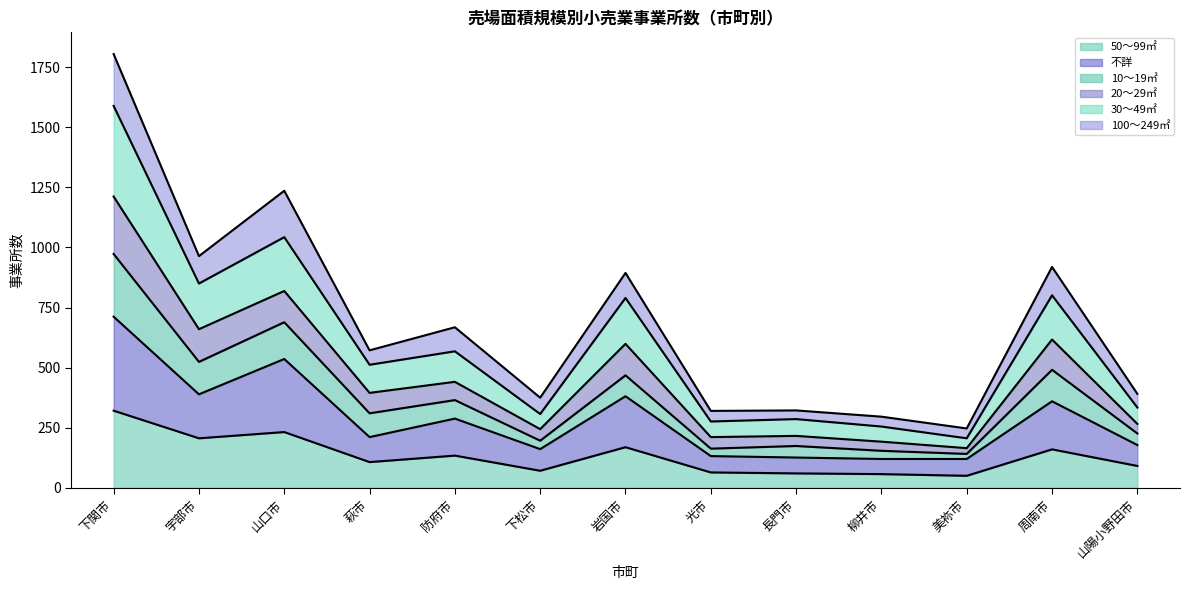

What is the total value across all series at 岩国市?

894